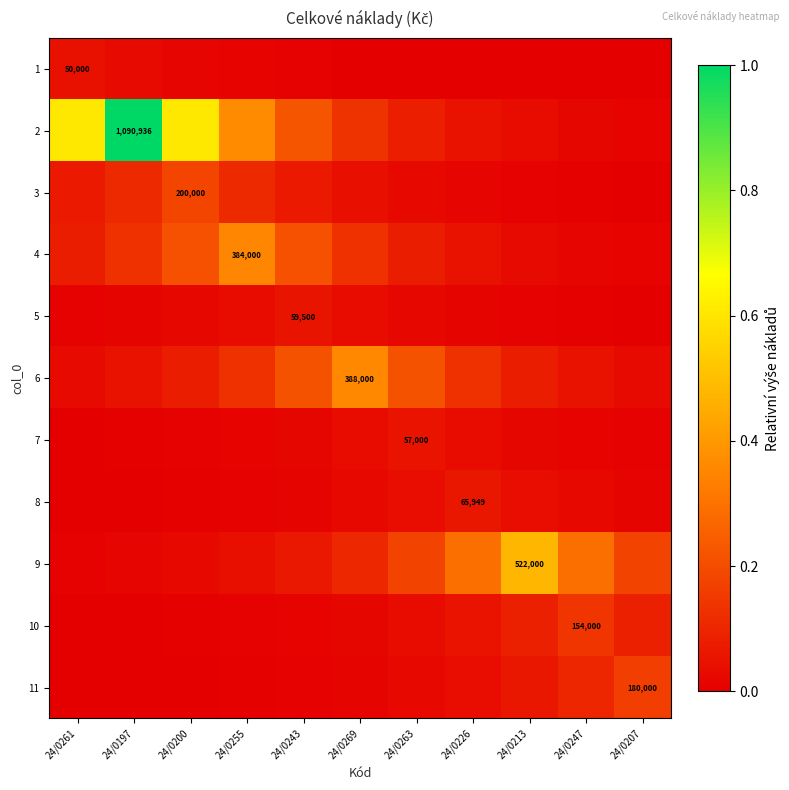

What is the total value across all series at 24/0213?

0.8